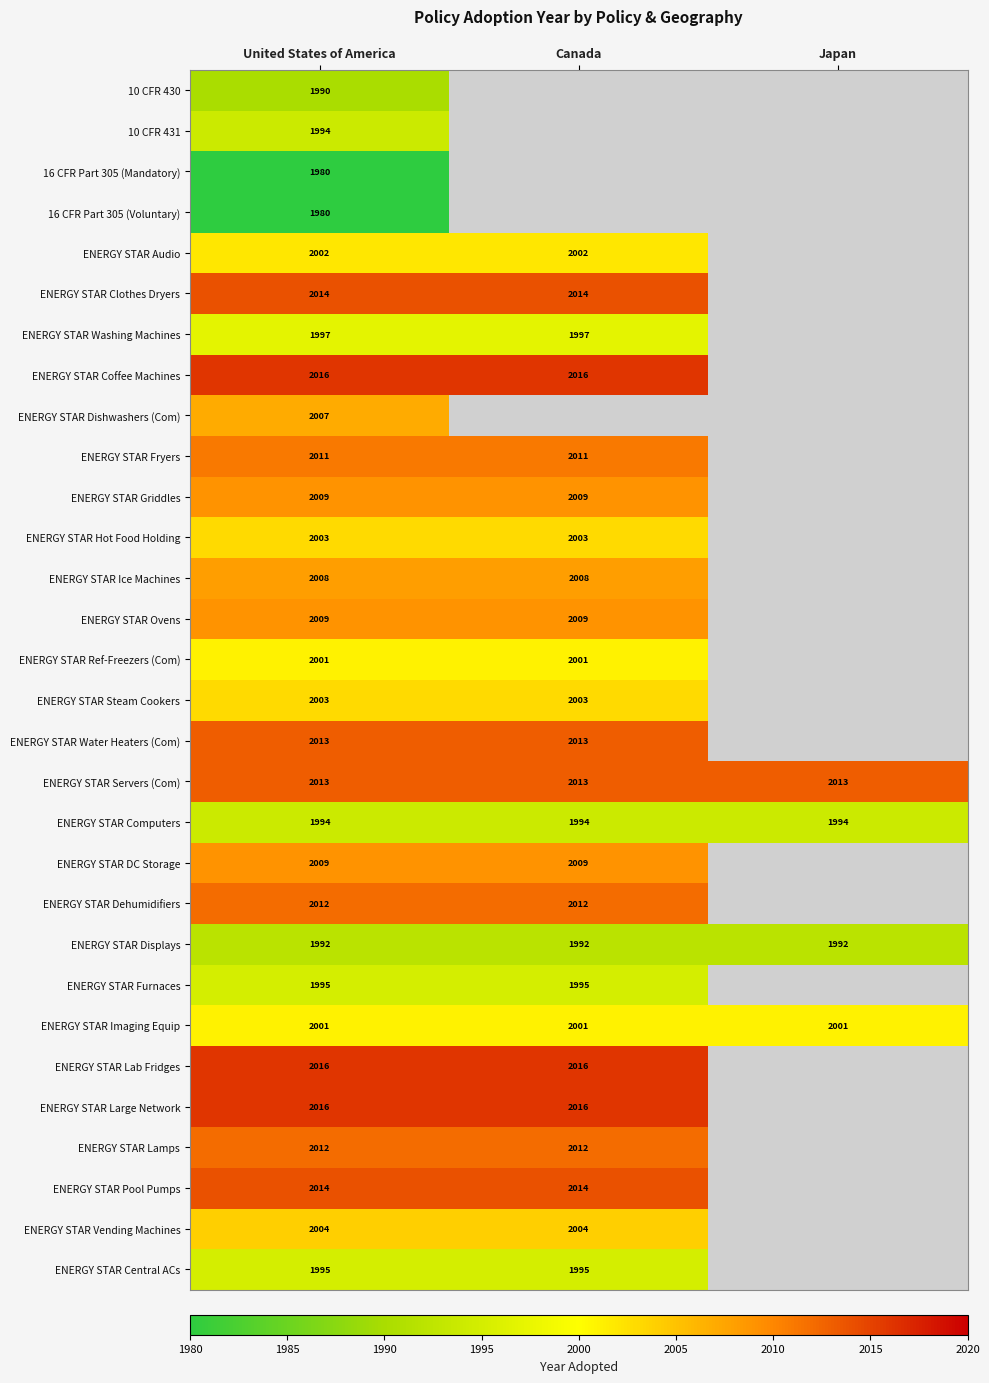

Is the value of ENERGY STAR Imaging Equip at Canada greater than the value of ENERGY STAR Ovens at Canada?

No